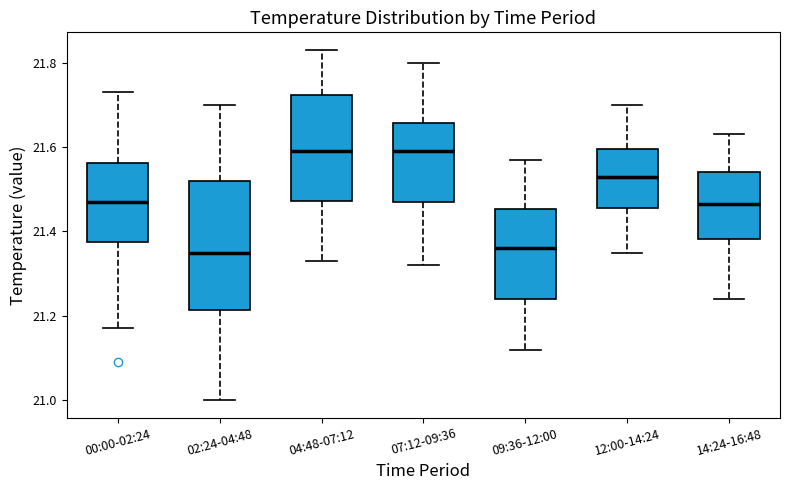

Which box is the tallest, from its lower edge to its upper edge?

02:24-04:48